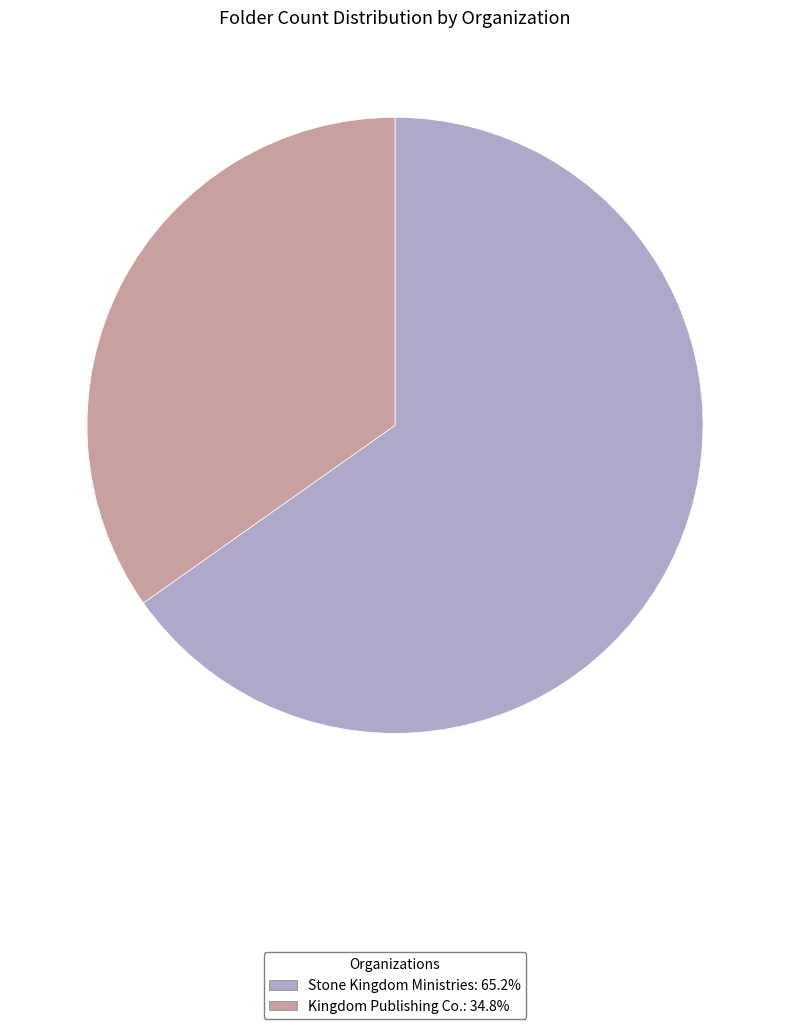

Which slice is the smallest?

Kingdom Publishing Co.